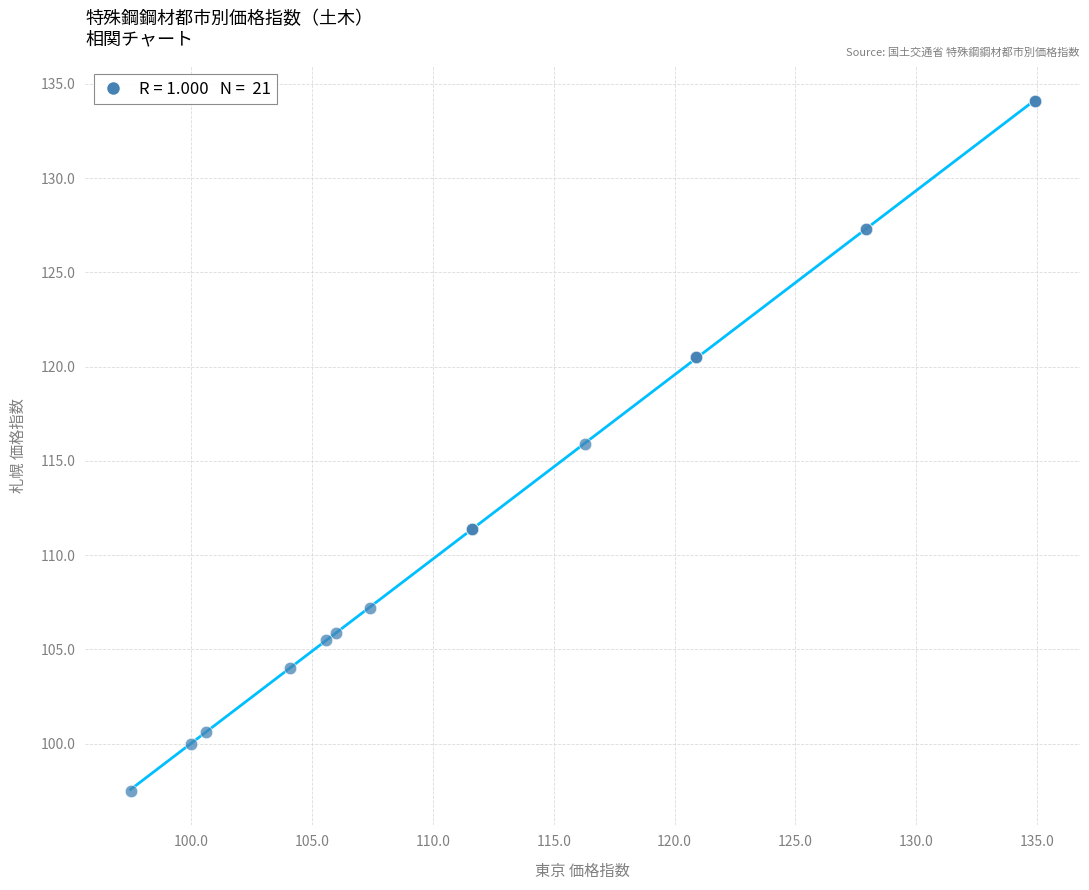

What Y value in the scatter plot is closest to 115?

115.9